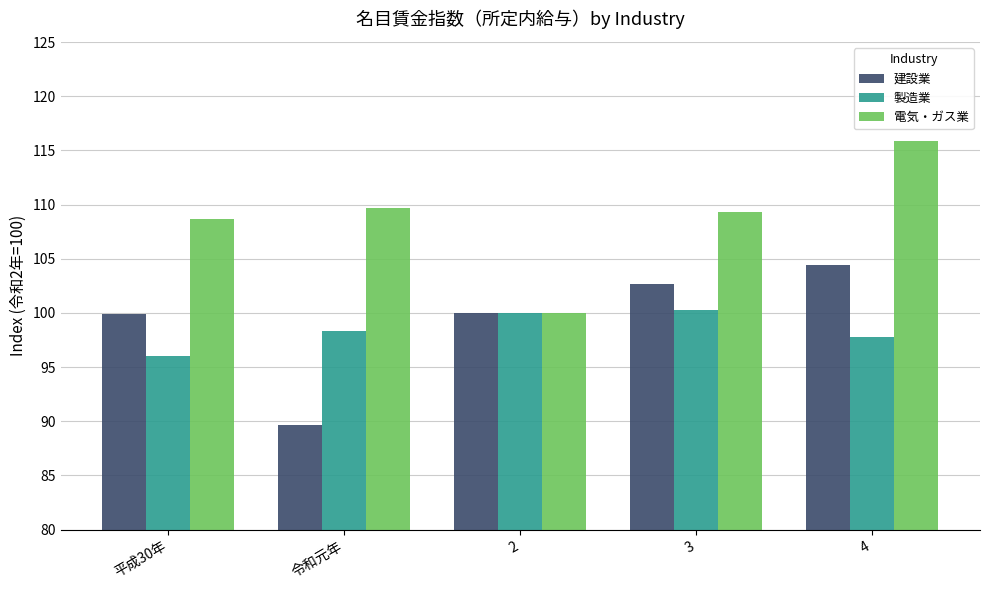

Where does the 製造業 series first go above 98?

令和元年